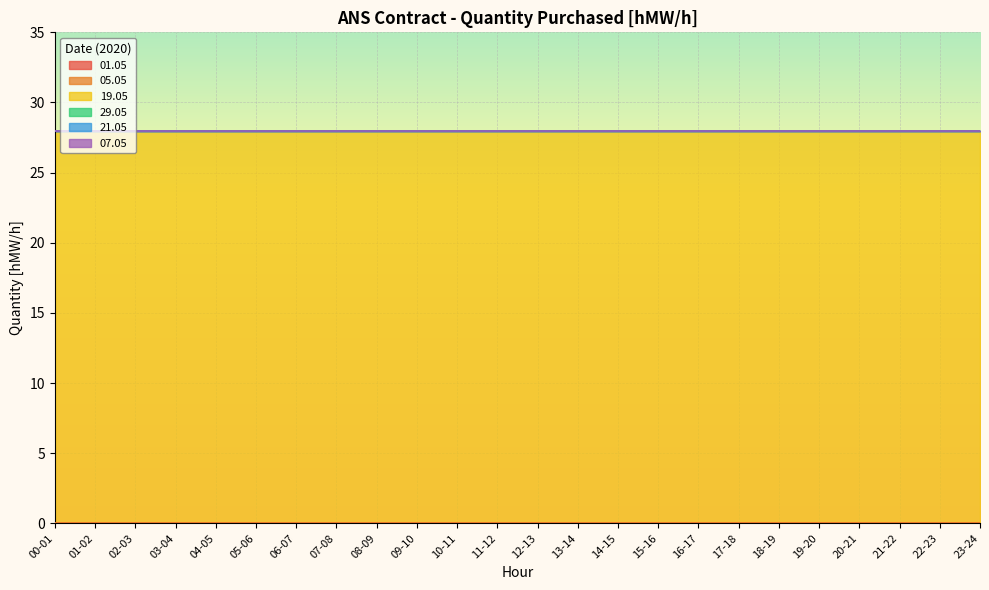

What is the difference between the highest and lowest values at 19-20?

28